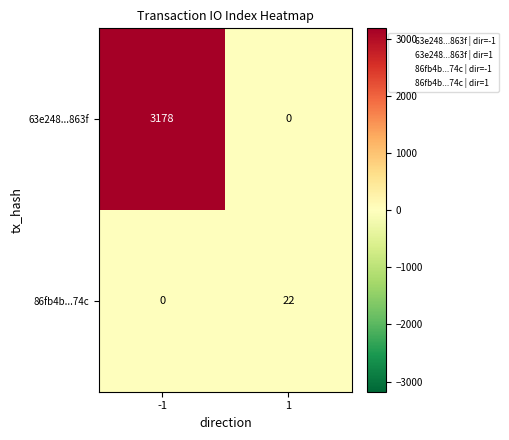

Read the 86fb4b...74c value at 1, to the nearest 5.

20